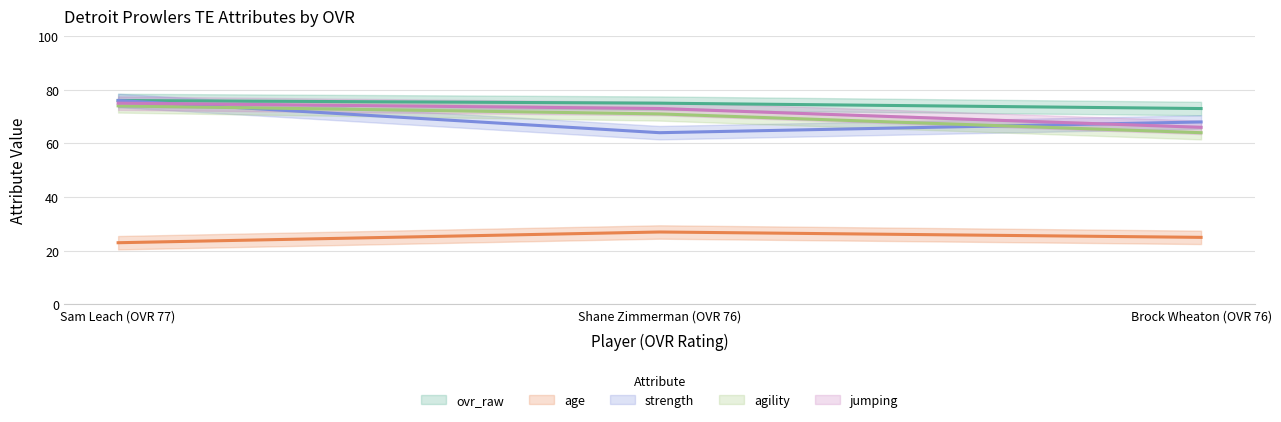

What is the approximate value of agility at Shane Zimmerman (OVR 76), to the nearest 5?

70